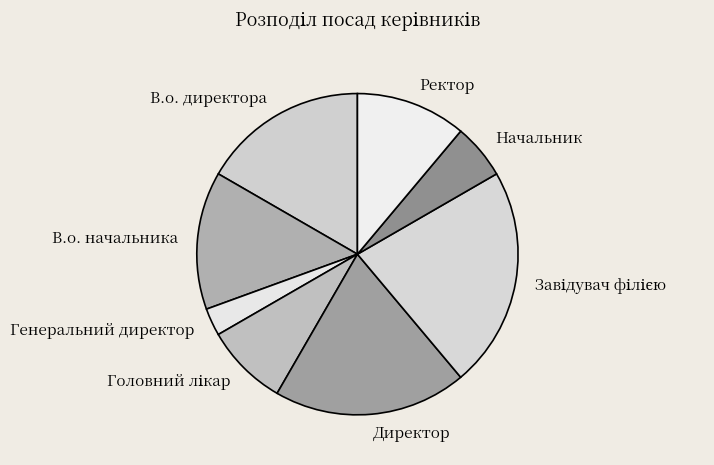

Is there a majority slice in this chart?

No